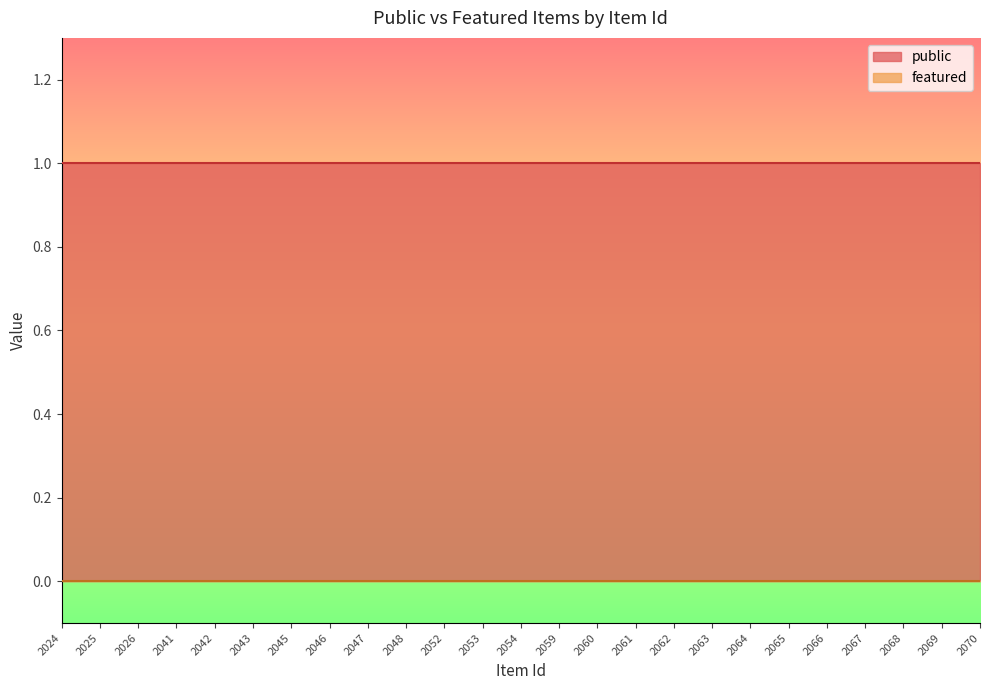

List the series in order of their peak value, lowest first.

featured, public